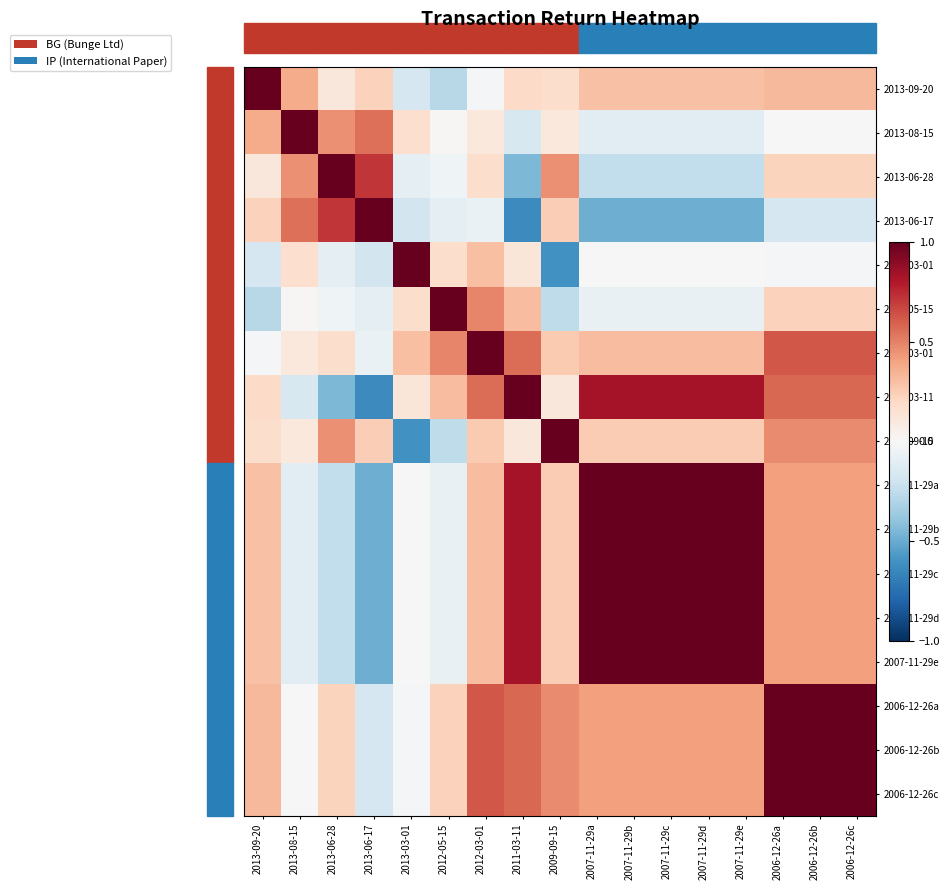

Between 2007-11-29e and 2006-12-26c, which is larger?

2006-12-26c